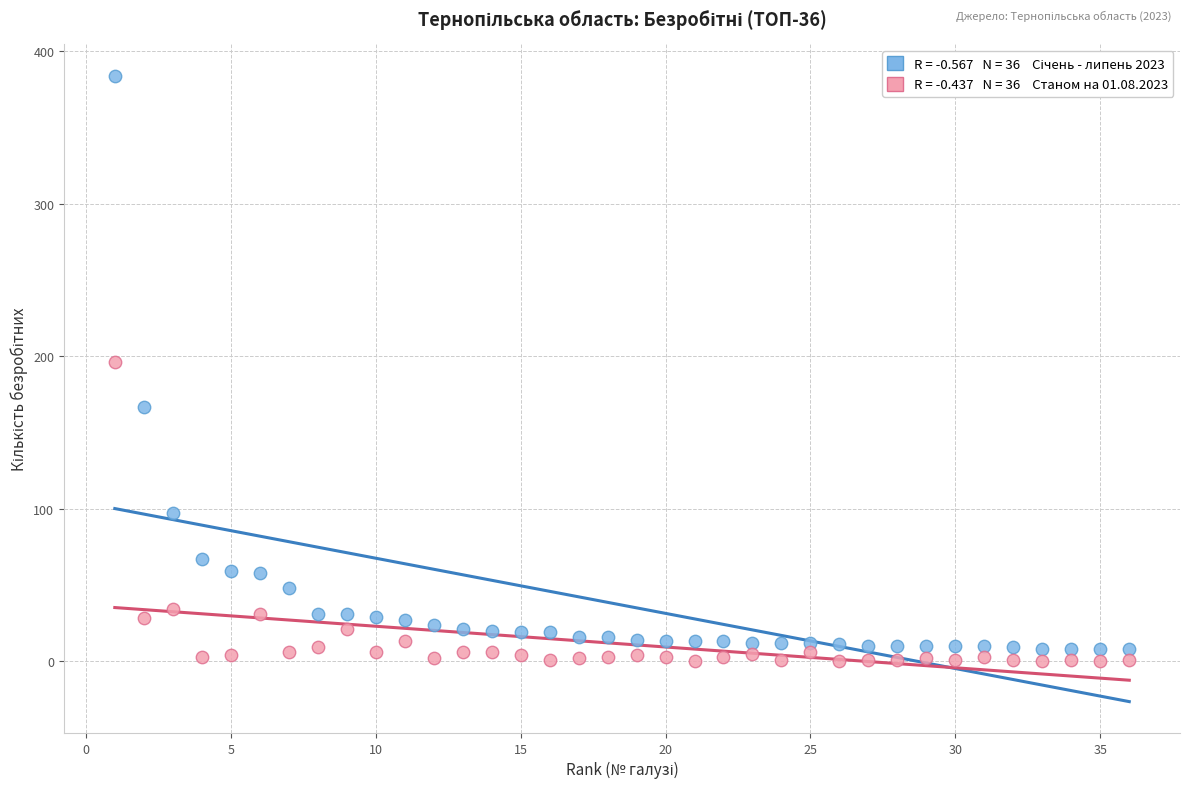

Across all data points, what is the range of X values (max minus min)?

35